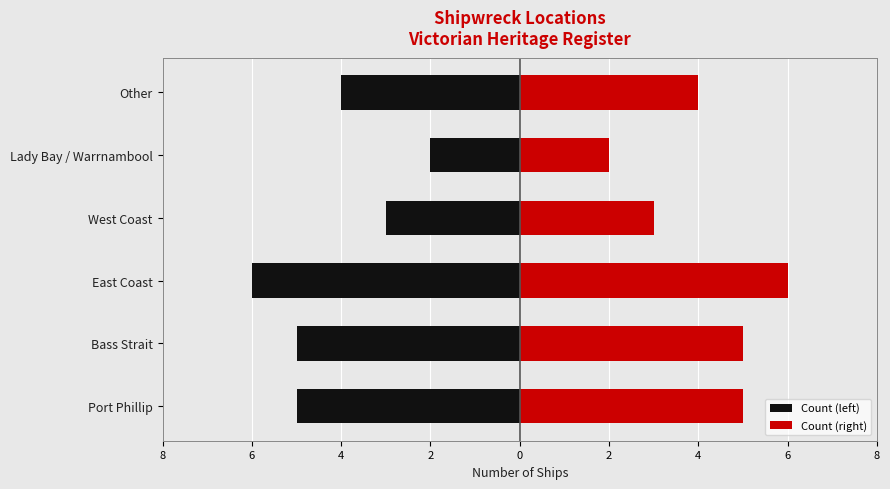

How many Count (right) values are between 3 and 5?

4